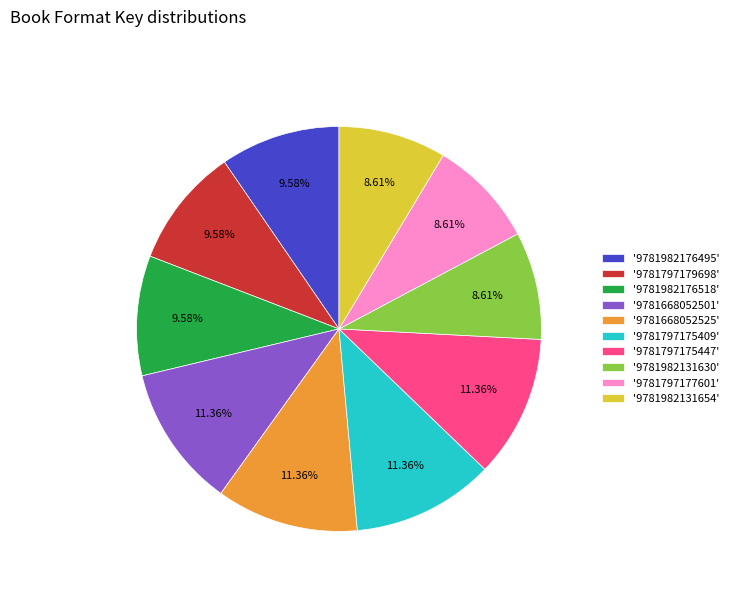

Approximately how many times larger is the value at '9781668052501' compared to '9781797175447'?

1.0